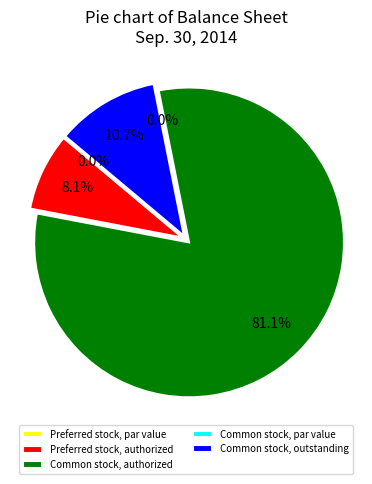

What percentage do Common stock, par value and Common stock, outstanding together represent?

10.7%